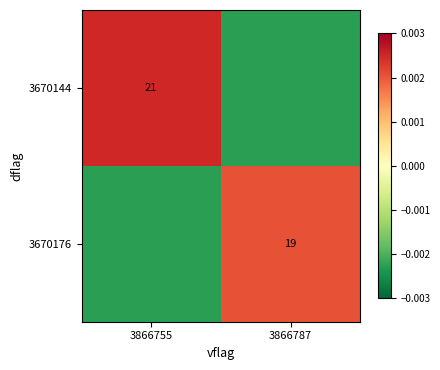

The value of 3670176 at 3866755 is -0.0. True or false?

True